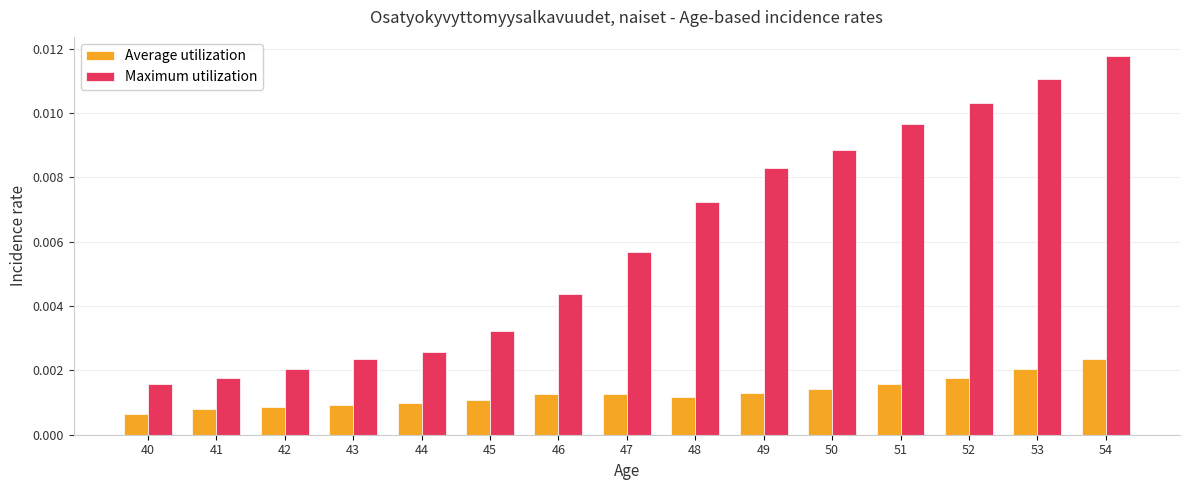

Is the value of Maximum utilization at 47 greater than the value of Average utilization at 47?

Yes